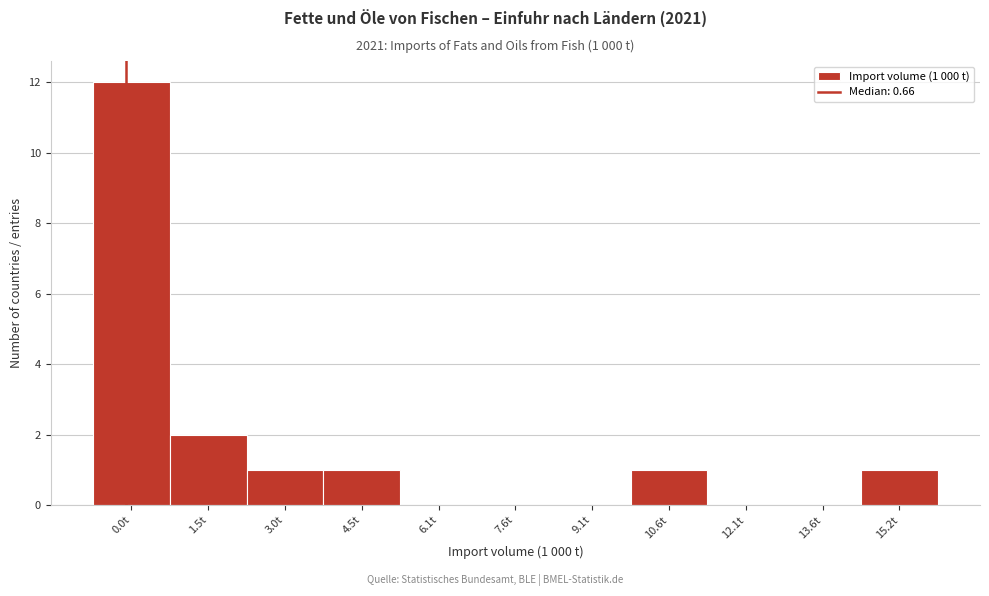

Reading right to left, extract all data points from this chart.

15.2t=1	13.6t=0	12.1t=0	10.6t=1	9.1t=0	7.6t=0	6.1t=0	4.5t=1	3.0t=1	1.5t=2	0.0t=12